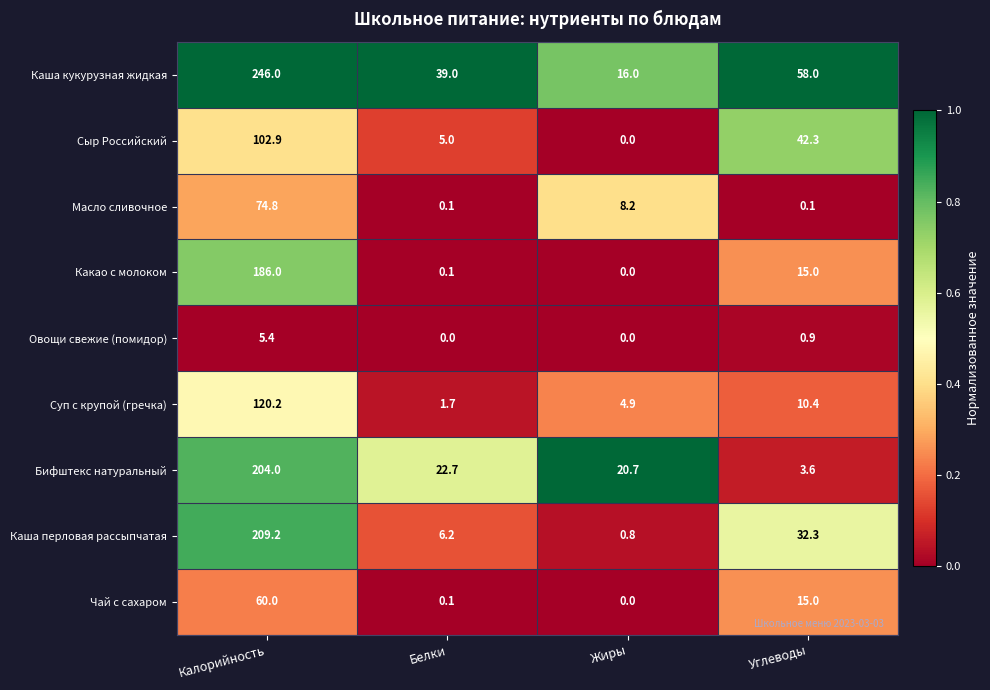

The value of Овощи свежие (помидор) at Белки is 2.6. True or false?

False